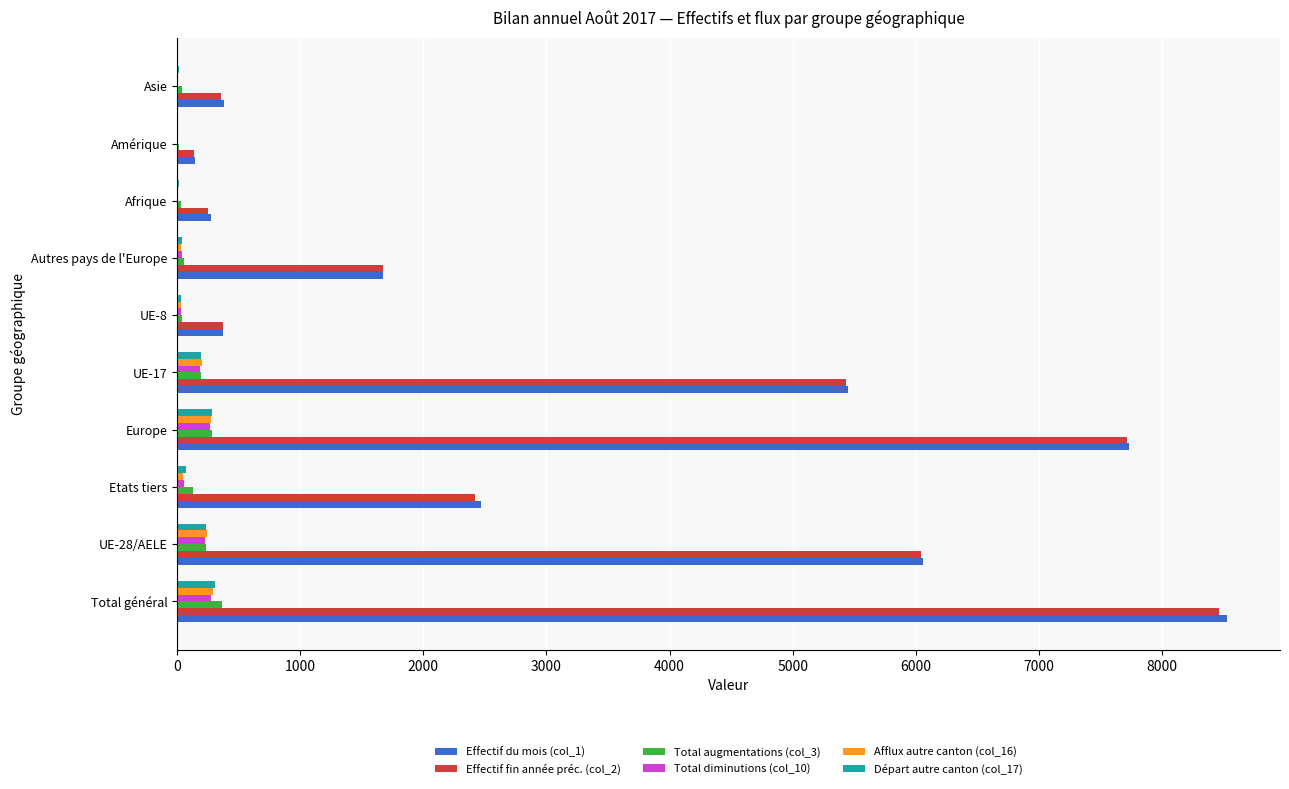

What is the greatest value displayed?

8532